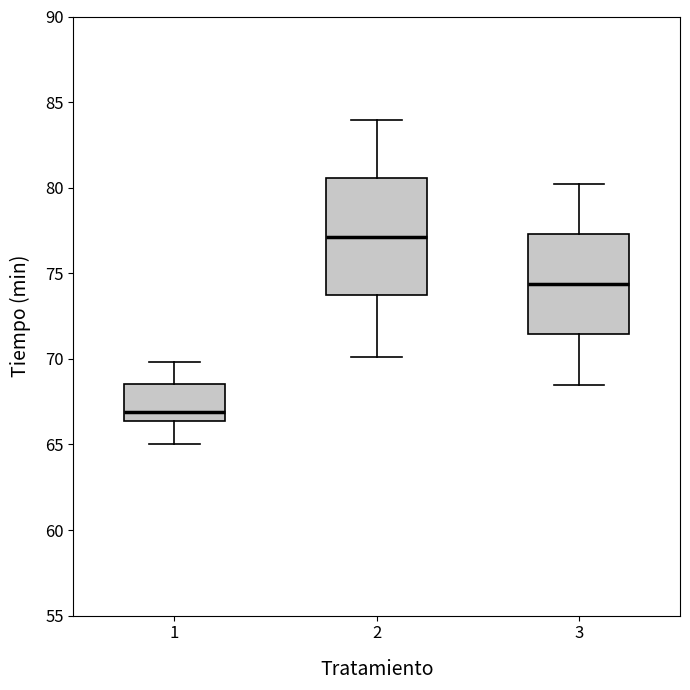

Where is the lower edge of the box at x = 1 on the y-axis? The values are not printed on the chart, so give them approximately, as read against the axis.

66.5